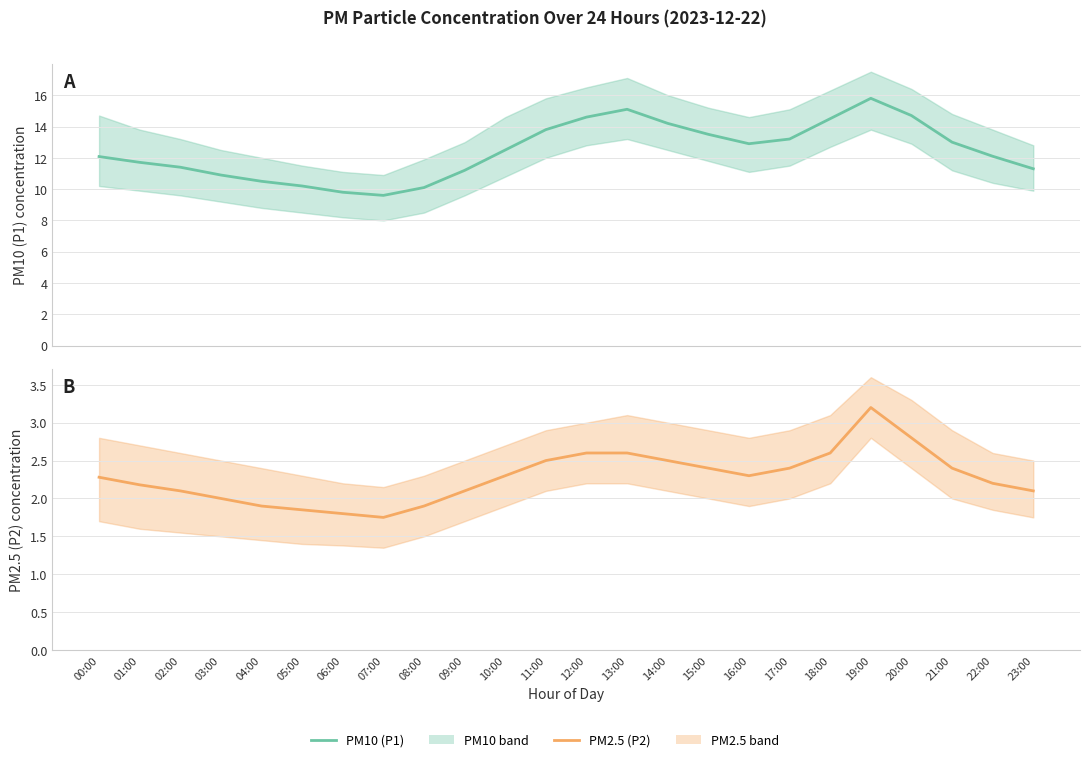

At how many categories does at least one series exceed 14?

6